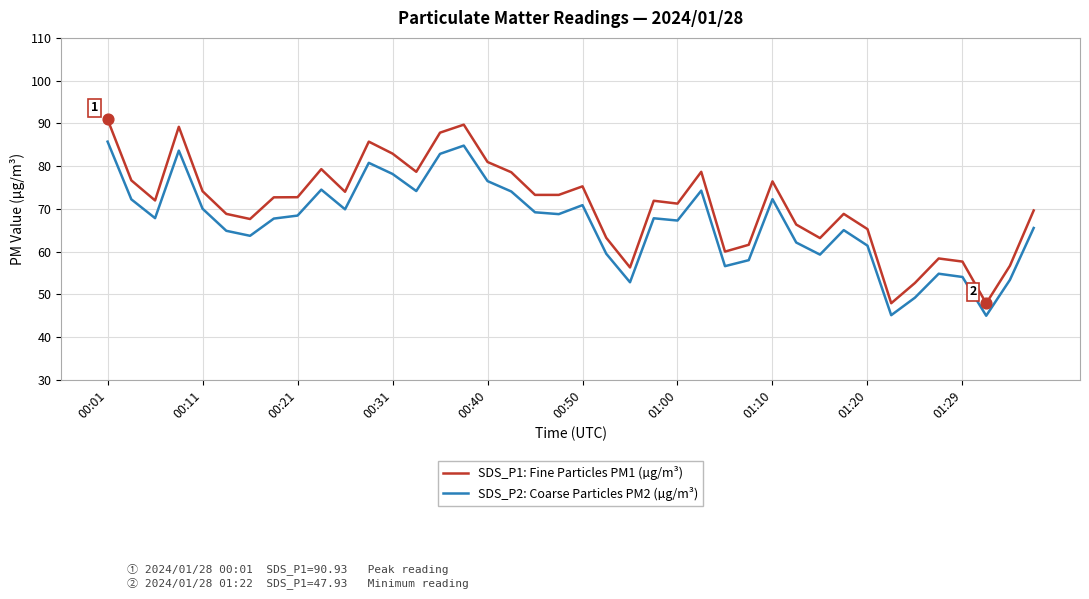

True or false: SDS_P1: Fine Particles PM1 (µg/m³) and SDS_P2: Coarse Particles PM2 (µg/m³) intersect in this chart.

False